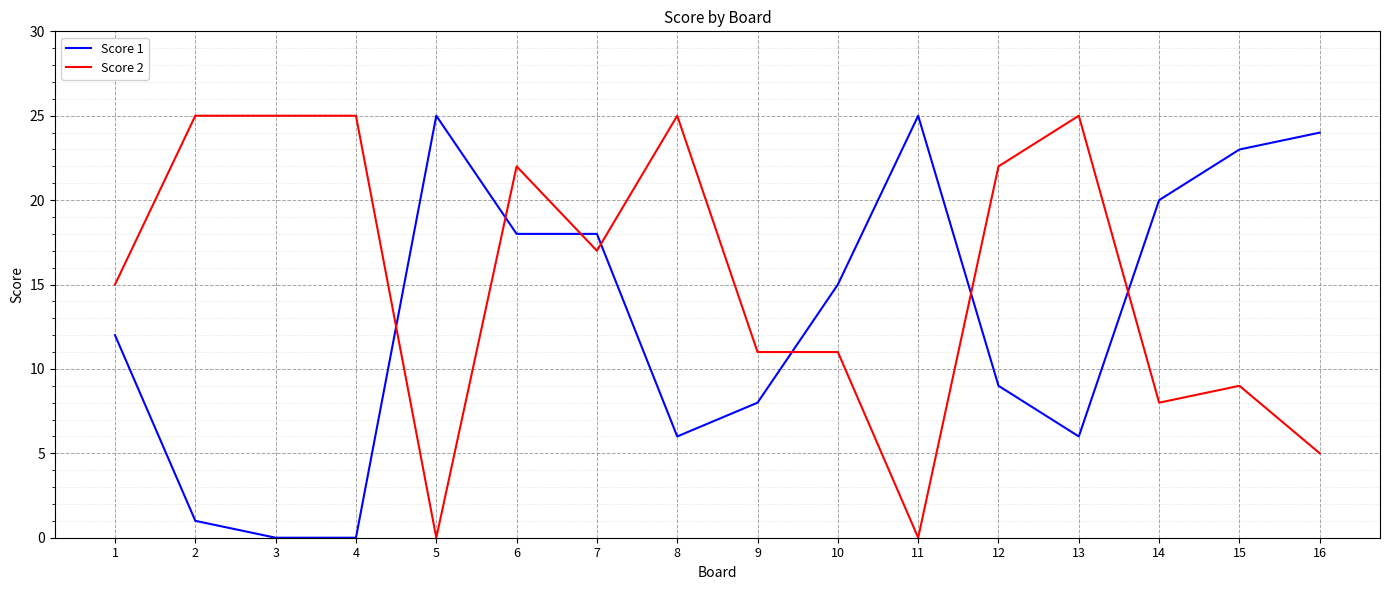

What is the greatest value displayed?

25